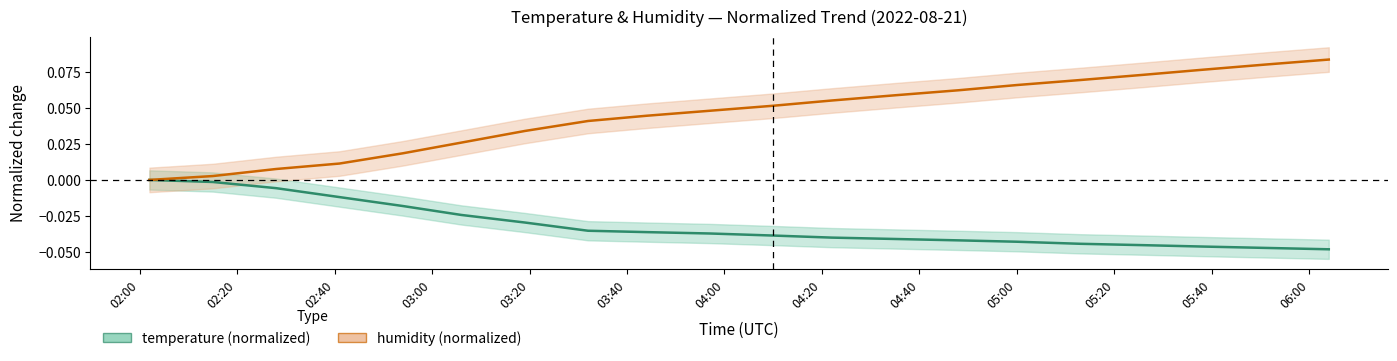

Reading left to right, transcribe all the data shown in this chart.

temperature: 0.0	-0.0	-0.0	-0.0	-0.0	-0.0	-0.0	-0.0	-0.0	-0.0	-0.0	-0.0	-0.0	-0.0	-0.0	-0.0	-0.0	-0.0	-0.0	-0.0
humidity: 0.0	0.0	0.0	0.0	0.0	0.0	0.0	0.0	0.0	0.0	0.1	0.1	0.1	0.1	0.1	0.1	0.1	0.1	0.1	0.1